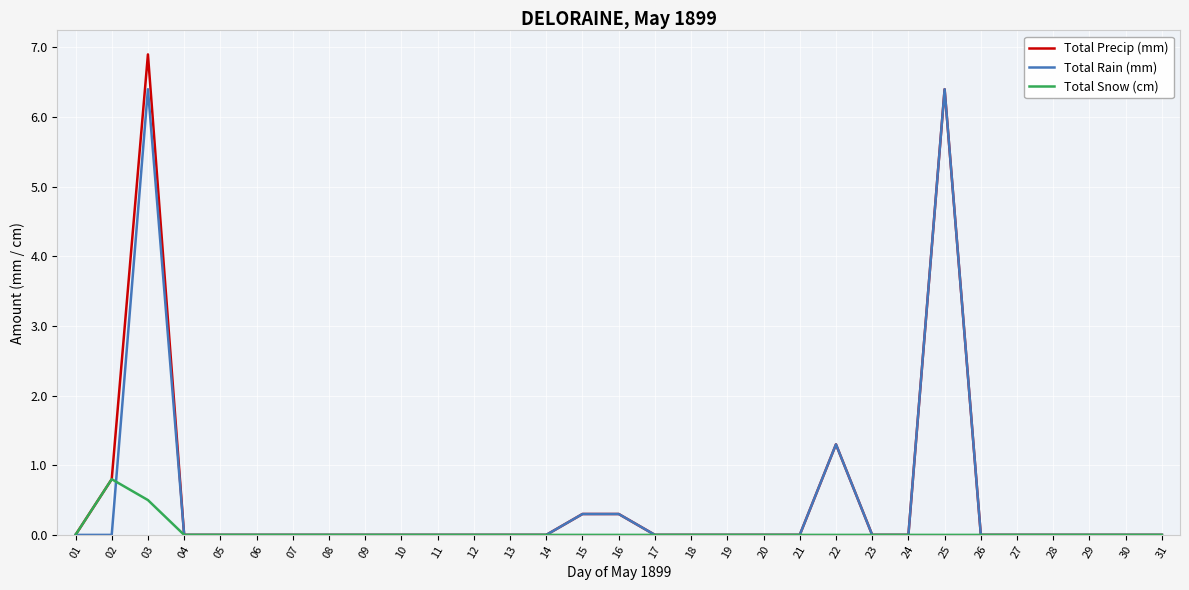

The Total Rain (mm) series shows -2.5 at 10. True or false?

False